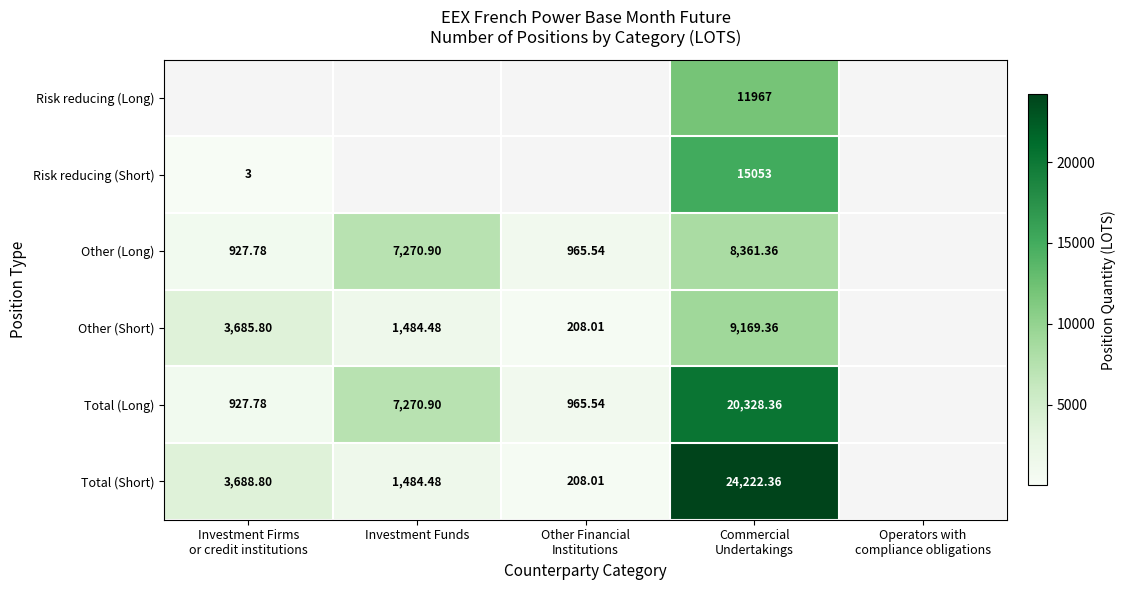

Count the number of categories in the chart.

5